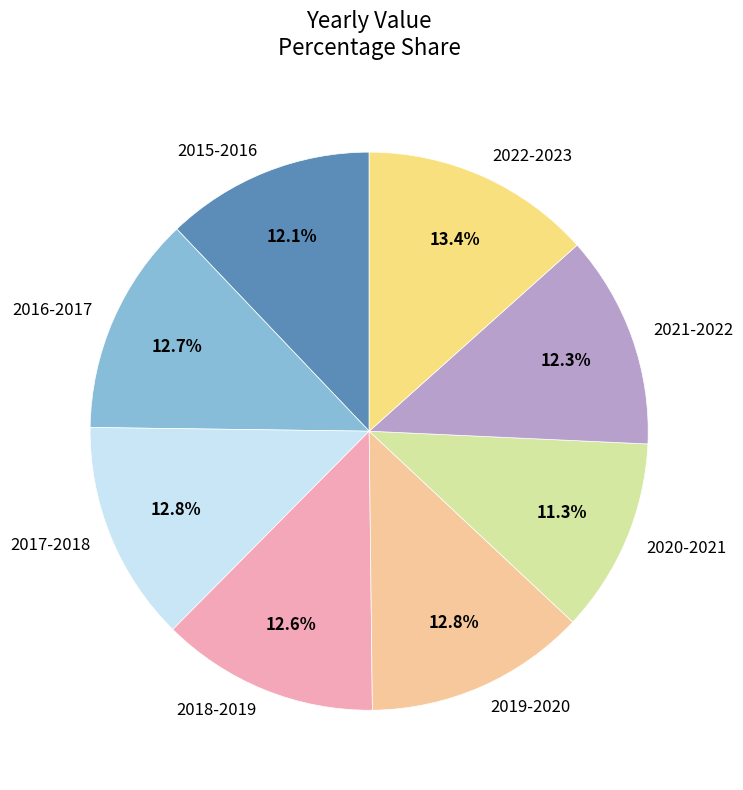

How much of the chart is everything except 2021-2022?

87.7%